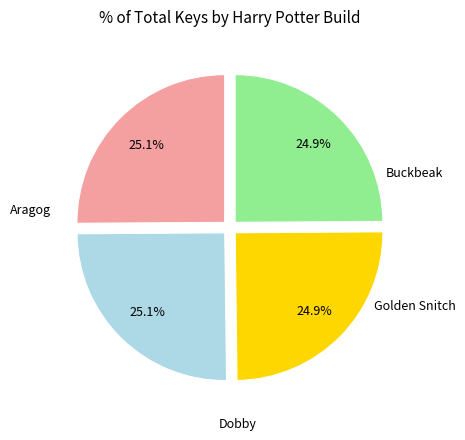

Is it true that Dobby is 25% of the pie?

True